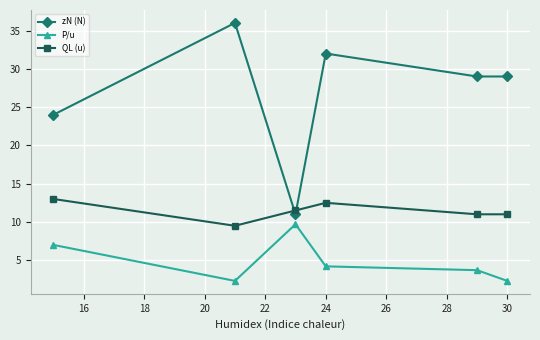

Count the QL (u) values in the range 11 to 12.

3